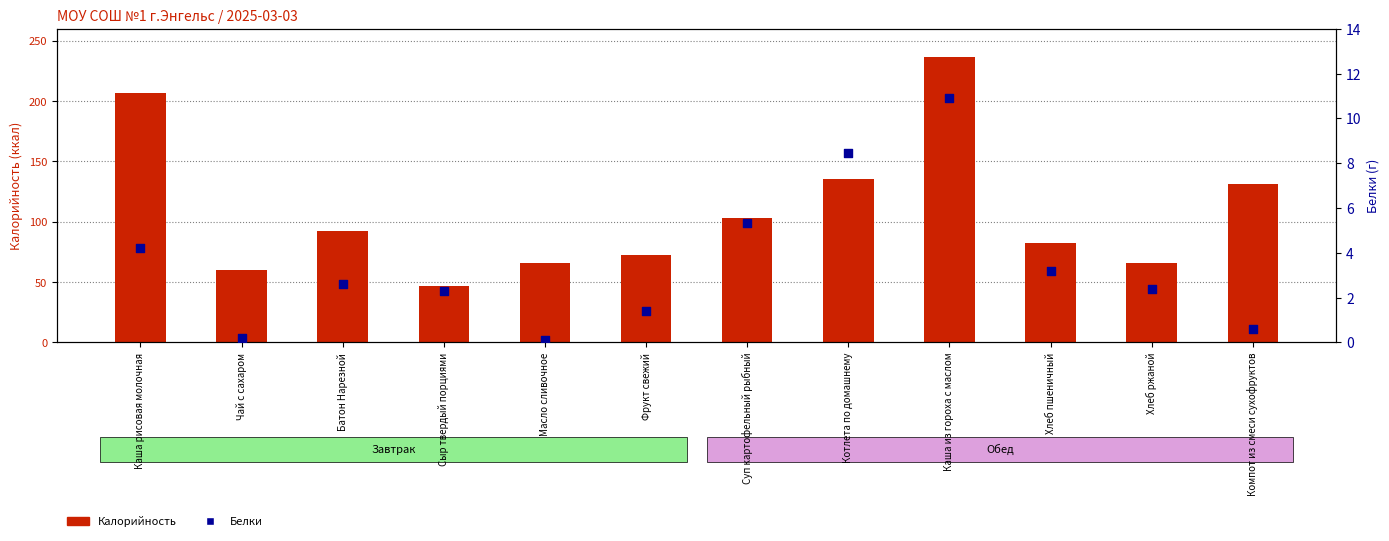

At how many categories does at least one series exceed 17?

12